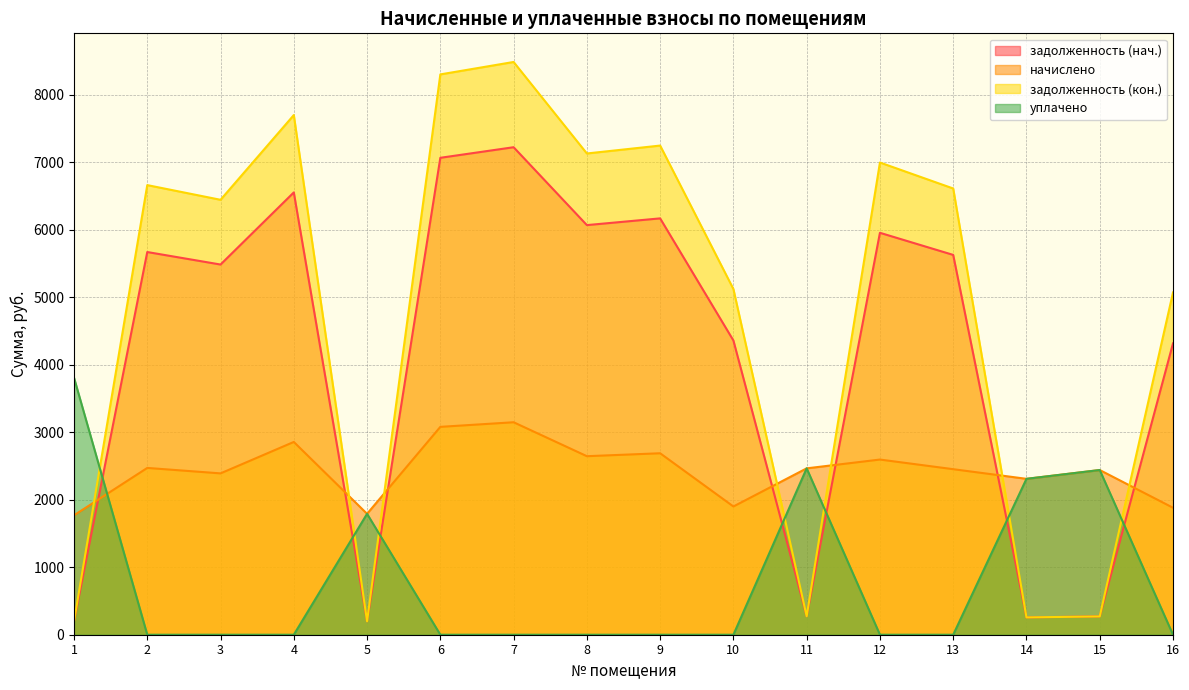

What is the difference between the maximum and second lowest values in the задолженность (нач.) series?

7024.7